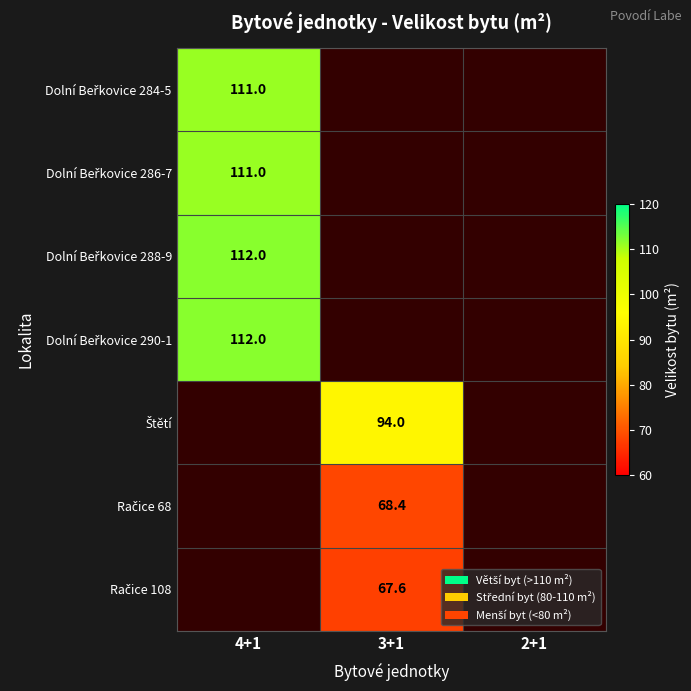

Is the value of Dolní Beřkovice 284-5 at 2+1 greater than the value of Račice 68 at 4+1?

No